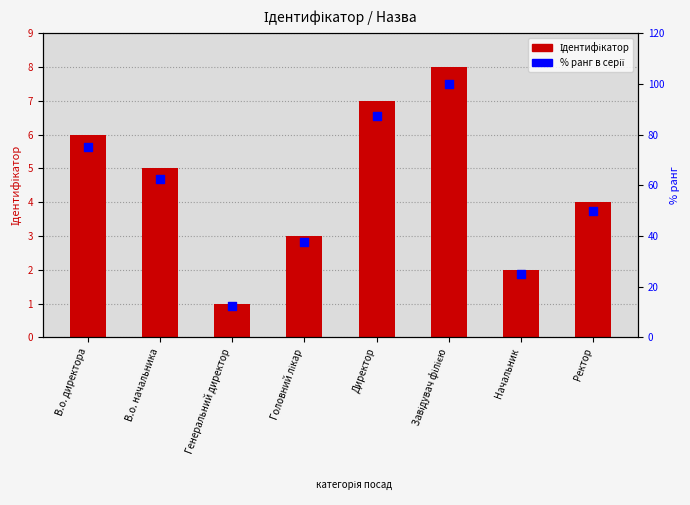

Which series has the largest Y range (max minus min)?

% ранг в серії